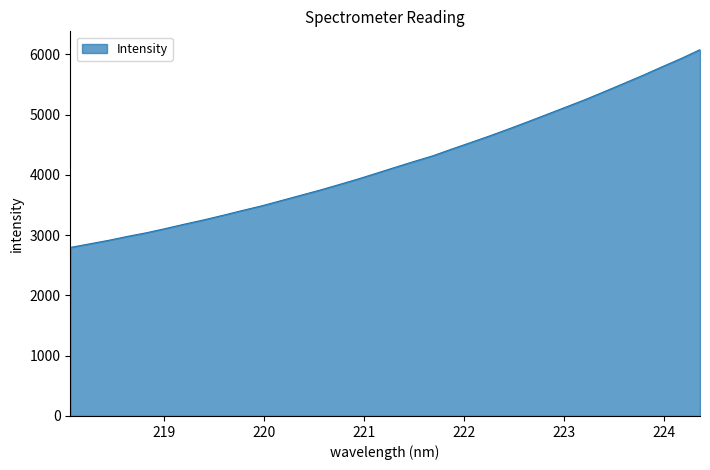

What is the smallest value displayed?

2795.7